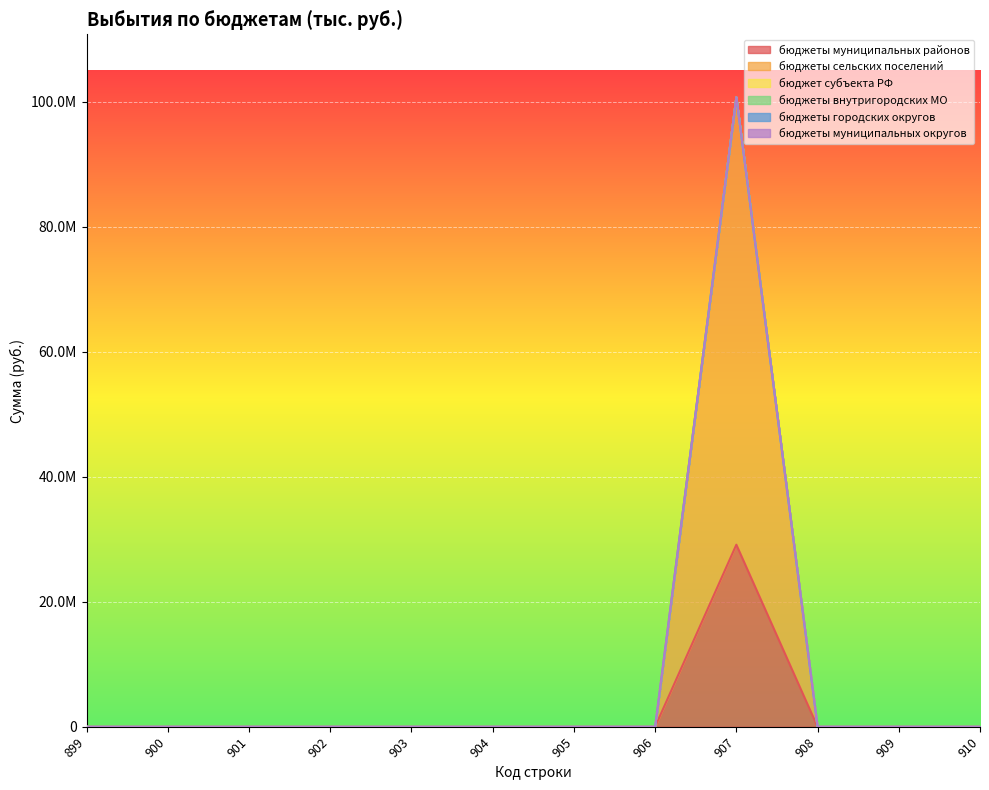

True or false: бюджеты муниципальных округов has a value of 0.0 at 905.

True